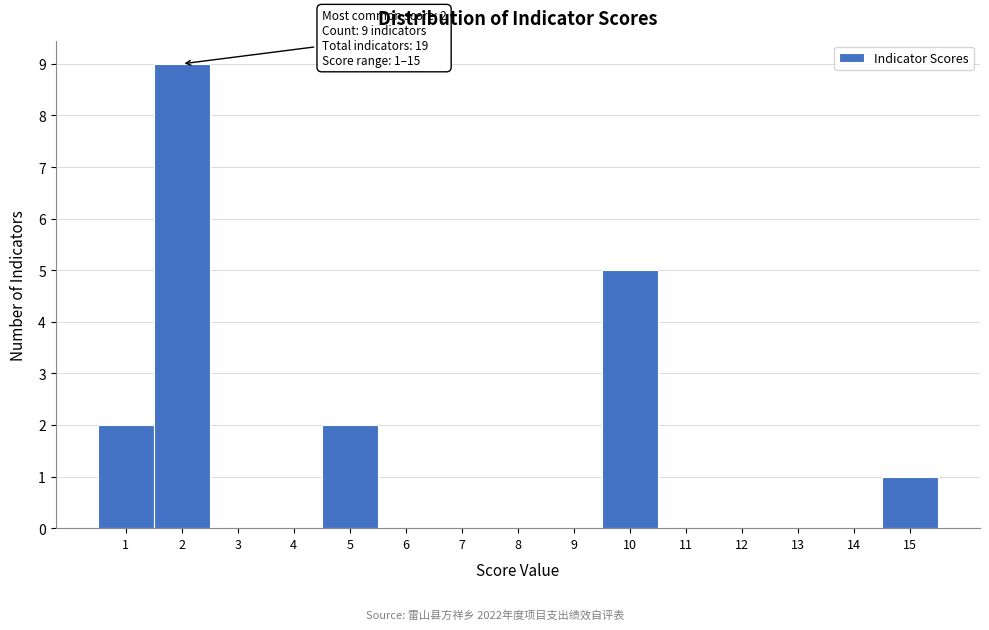

Over which range of the x-axis is the bar tallest?

1.5 to 2.5